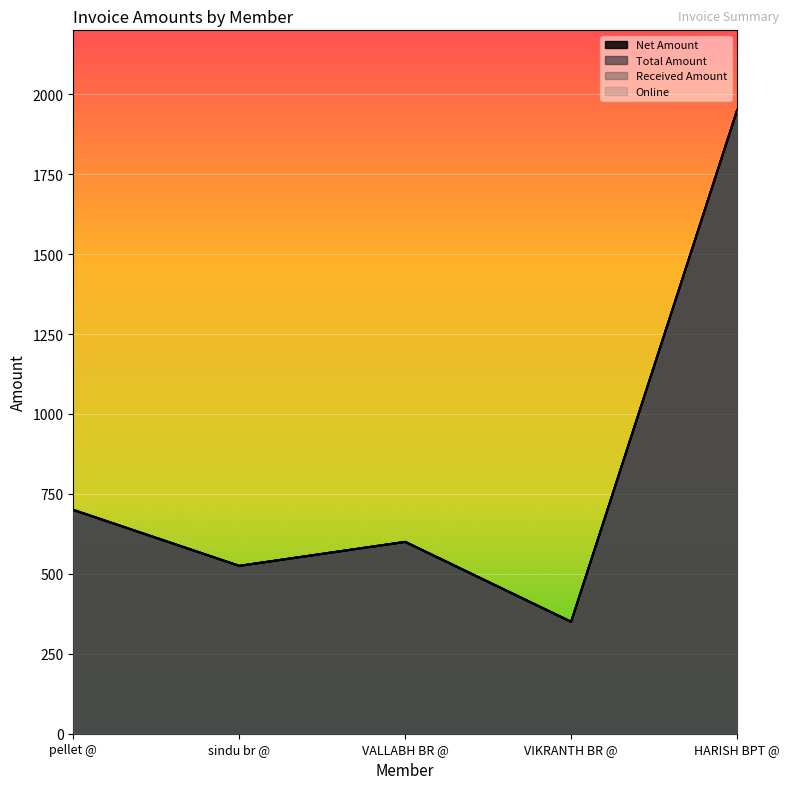

Is the value of Online at sindu br @ greater than the value of Net Amount at VIKRANTH BR @?

Yes